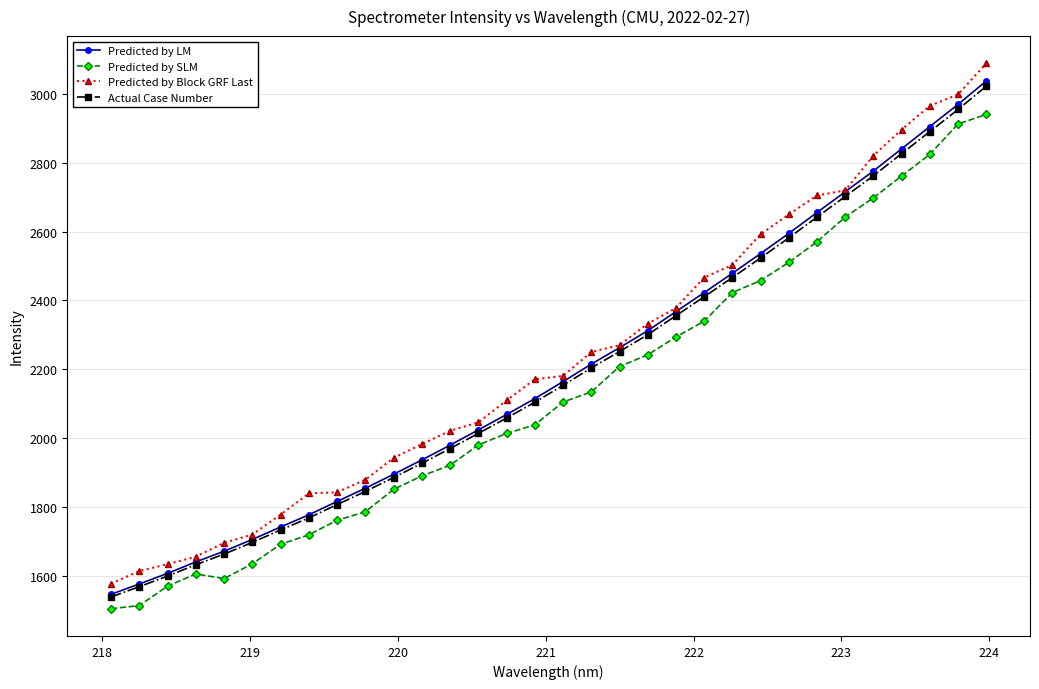

What is the value of the Predicted by LM point at the 23rd from the left?

2478.8